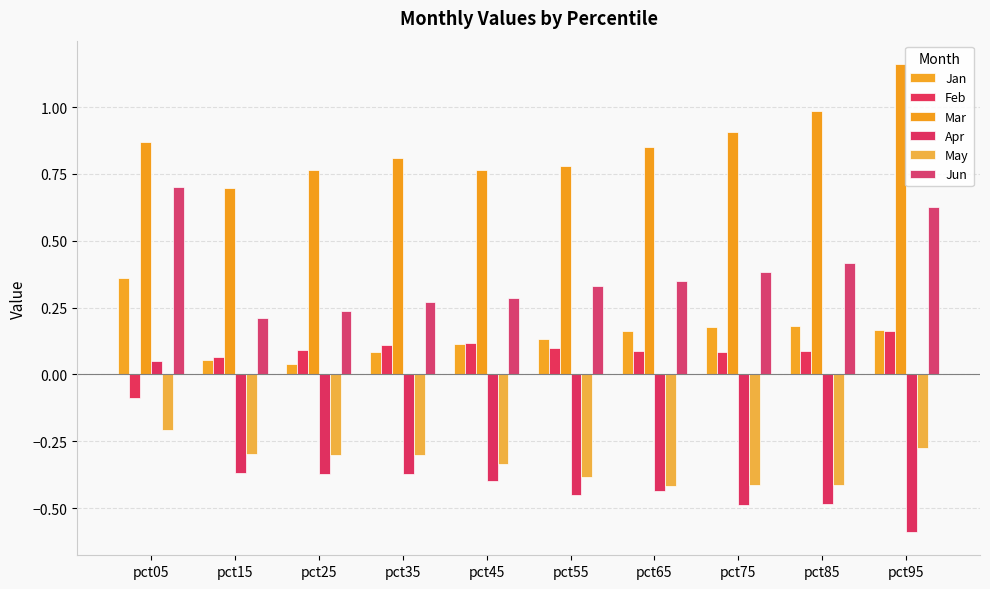

What is the difference between the highest and lowest values at pct95?

1.8